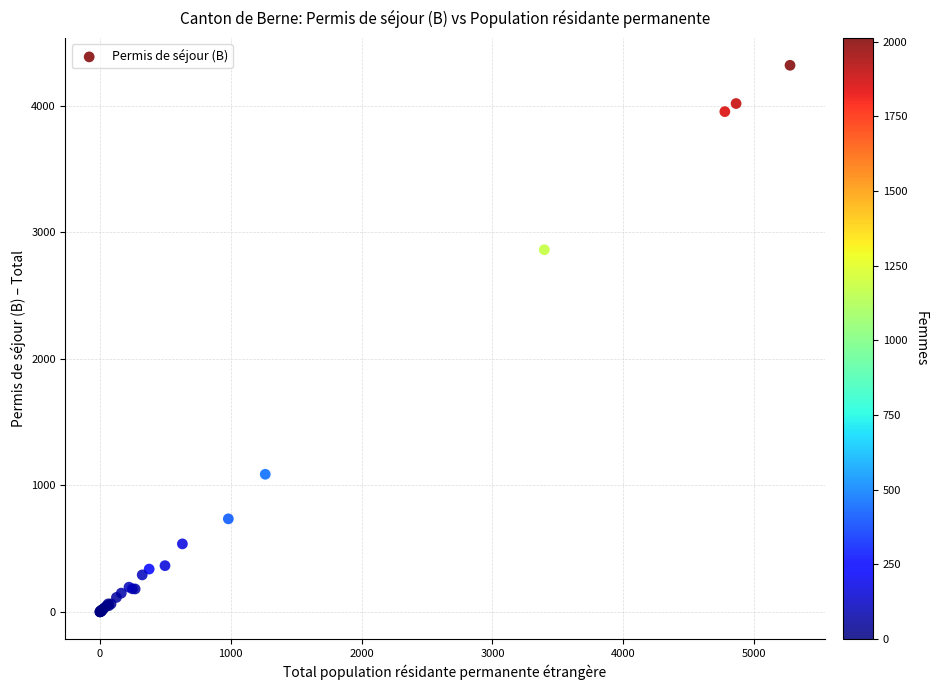

What Y value in the scatter plot is closest to 2160?

2862